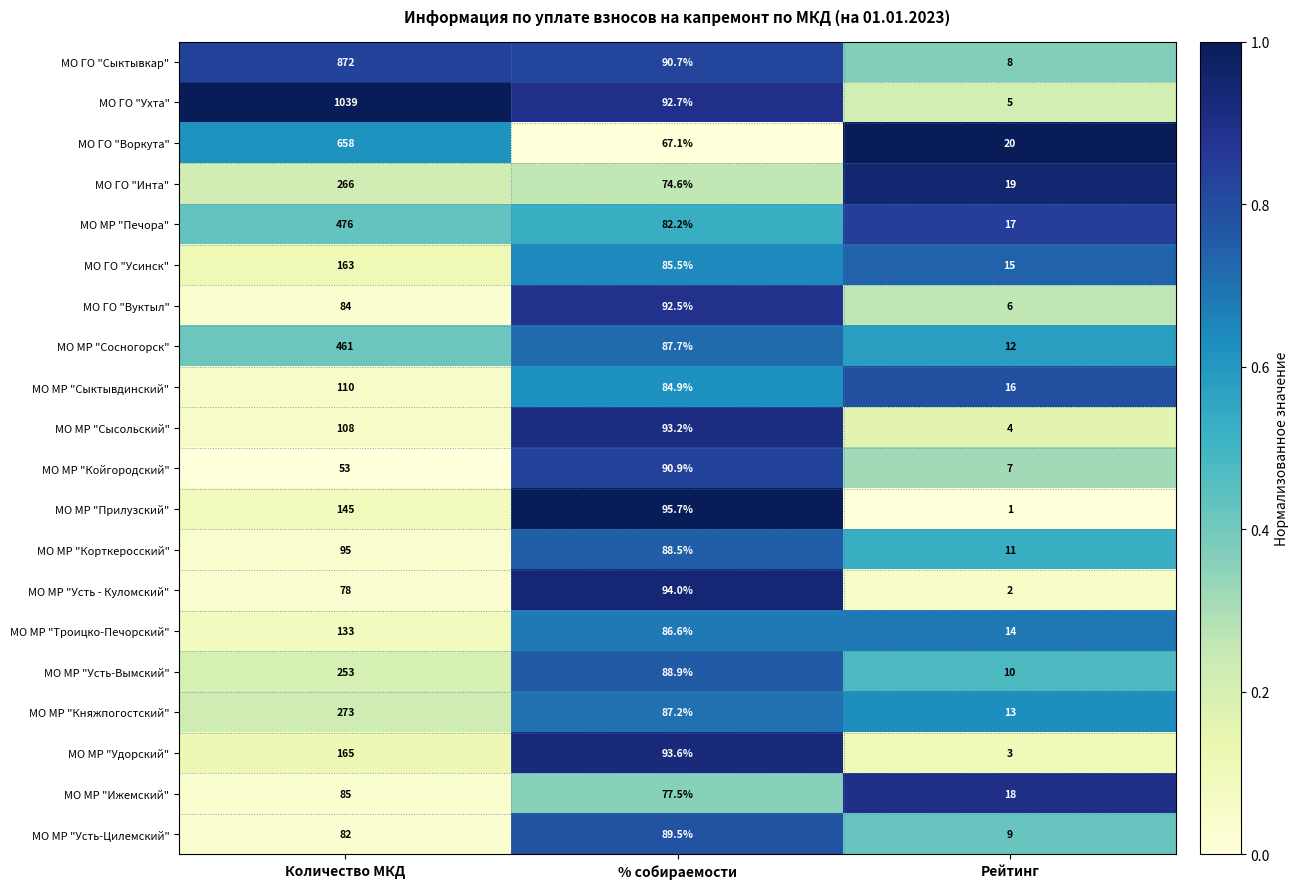

Rank the series by their maximum value, from lowest to highest.

МО МР "Ижемский", МО МР "Усть-Цилемский", МО МР "Койгородский", МО ГО "Вуктыл", МО МР "Усть - Куломский", МО МР "Корткеросский", МО МР "Сысольский", МО МР "Сыктывдинский", МО МР "Троицко-Печорский", МО МР "Прилузский", МО ГО "Усинск", МО МР "Удорский", МО МР "Усть-Вымский", МО ГО "Инта", МО МР "Княжпогостский", МО МР "Сосногорск", МО МР "Печора", МО ГО "Воркута", МО ГО "Сыктывкар", МО ГО "Ухта"